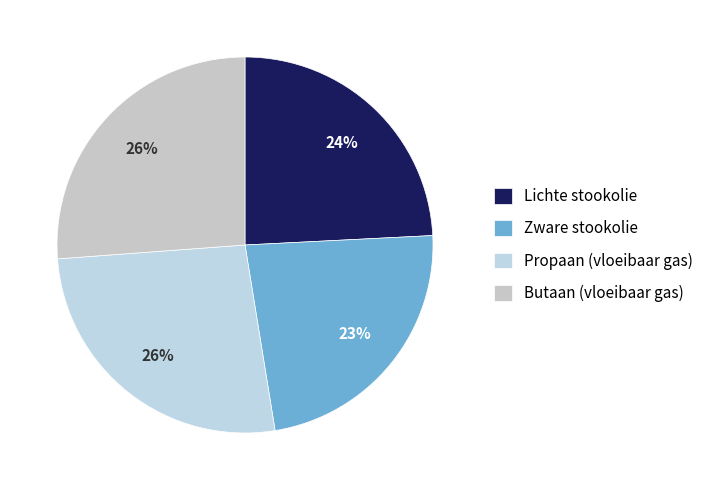

Rank the categories by value from highest to lowest.

Propaan (vloeibaar gas), Butaan (vloeibaar gas), Lichte stookolie, Zware stookolie